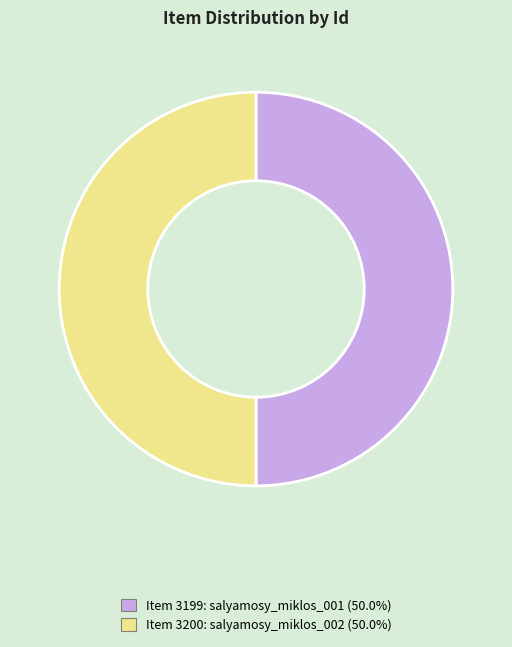

Is the sum of Item 3200: salyamosy_miklos_002 and Item 3199: salyamosy_miklos_001 greater than half?

Yes